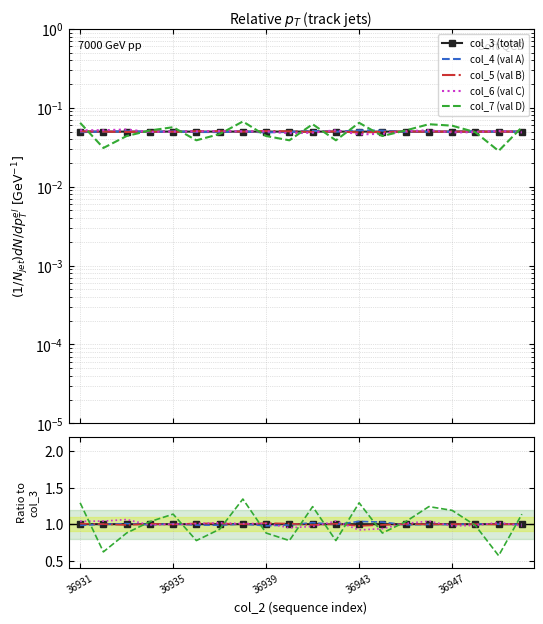

How many intersections are there between col_5 (val B) and col_3 (total)?

14